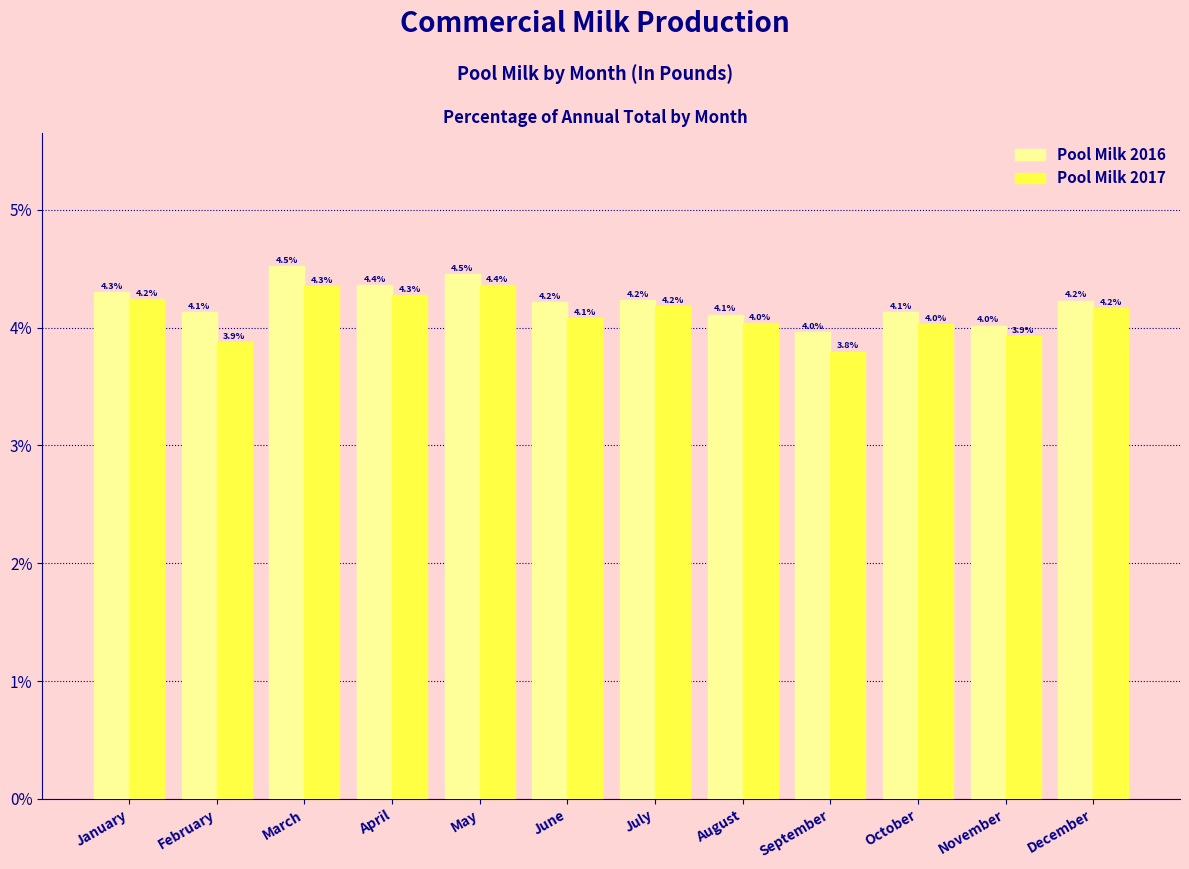

Reading left to right, what are all the values shown in this chart?

Pool Milk 2016: January=4.3	February=4.1	March=4.5	April=4.4	May=4.5	June=4.2	July=4.2	August=4.1	September=4.0	October=4.1	November=4.0	December=4.2
Pool Milk 2017: January=4.2	February=3.9	March=4.3	April=4.3	May=4.4	June=4.1	July=4.2	August=4.0	September=3.8	October=4.0	November=3.9	December=4.2